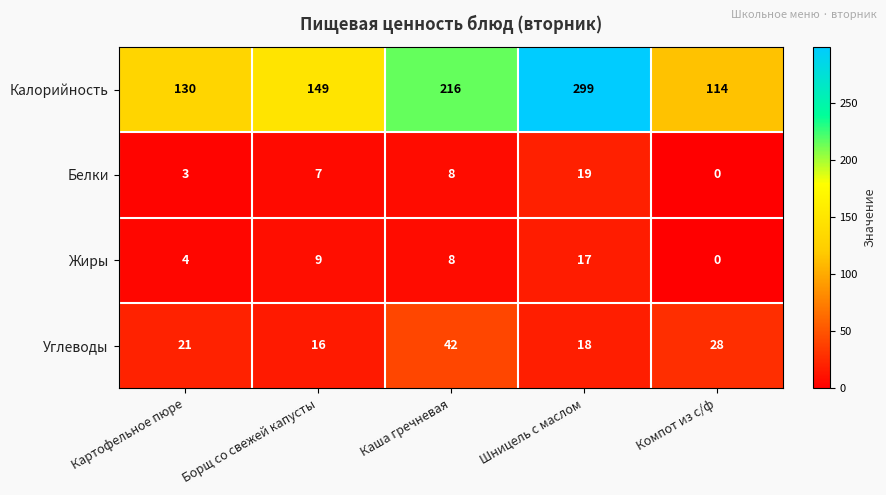

What is the spread (max minus min) of values at Шницель с маслом?

282